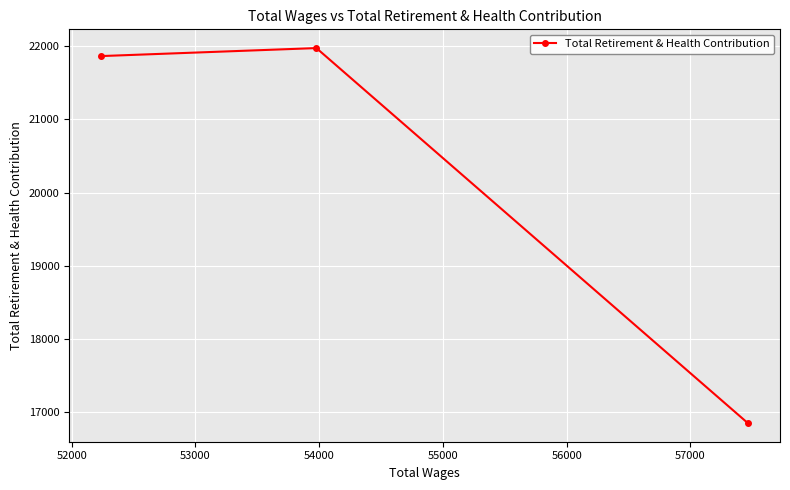

What is the maximum value shown in the chart?

21974